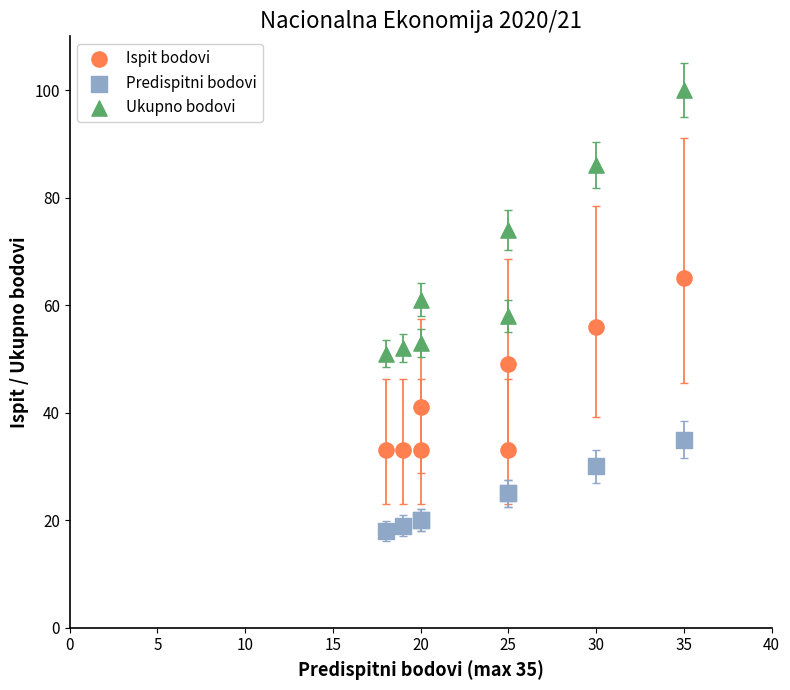

Which series contains the highest Y value?

Ukupno bodovi